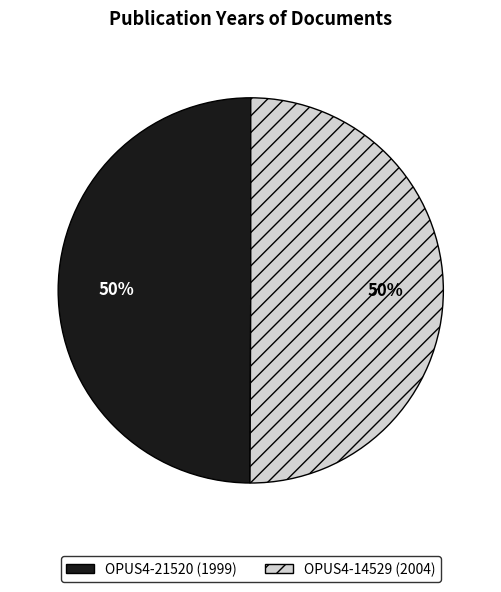

To the nearest percent, what is the average slice percentage?

50%